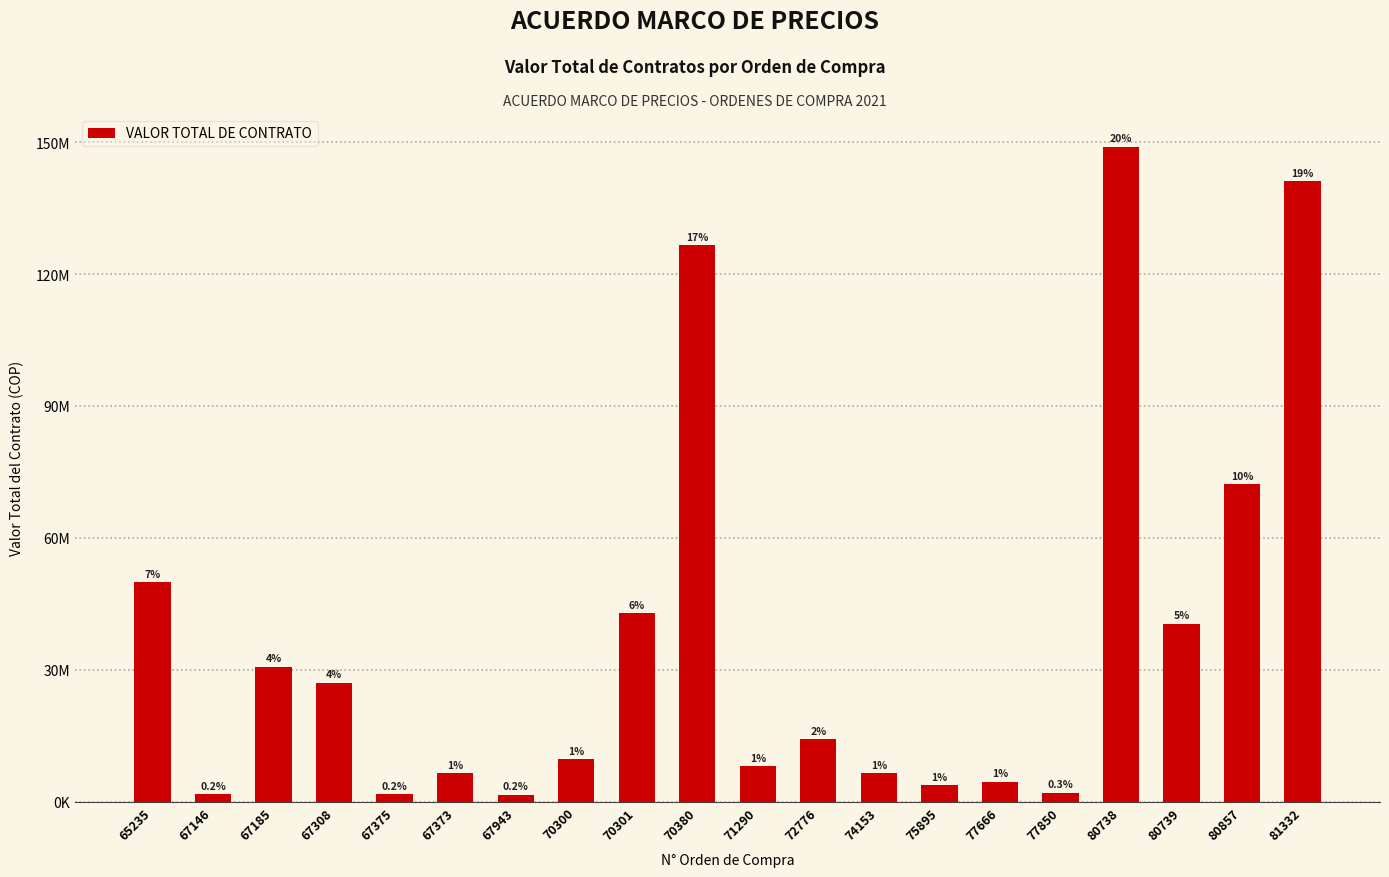

Does the chart contain any negative values?

No